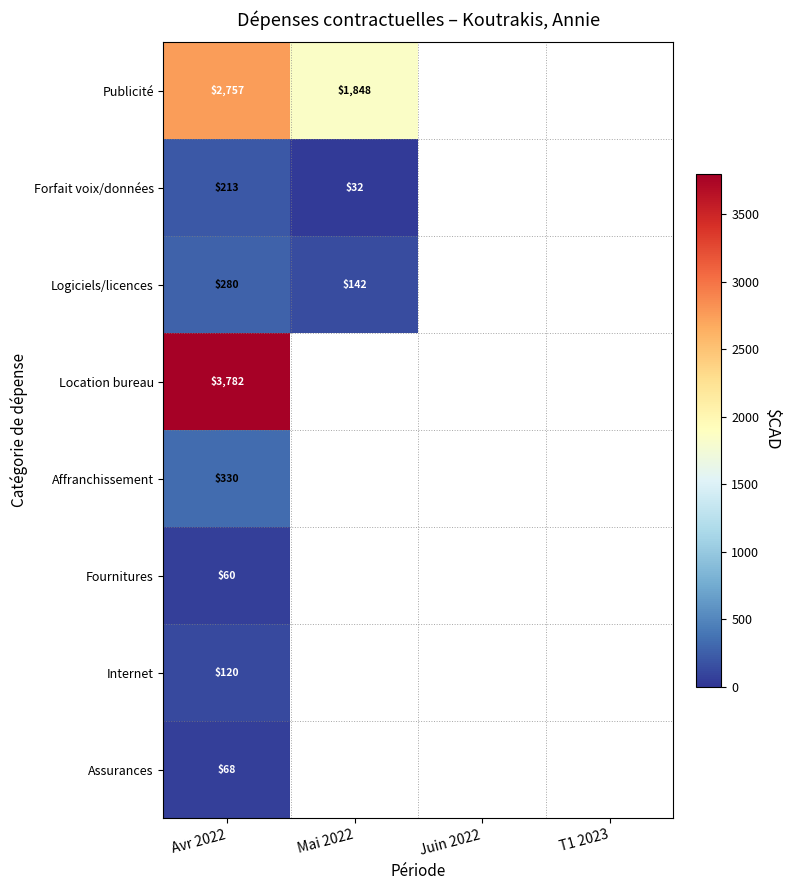

At how many categories does at least one series exceed 1109?

2